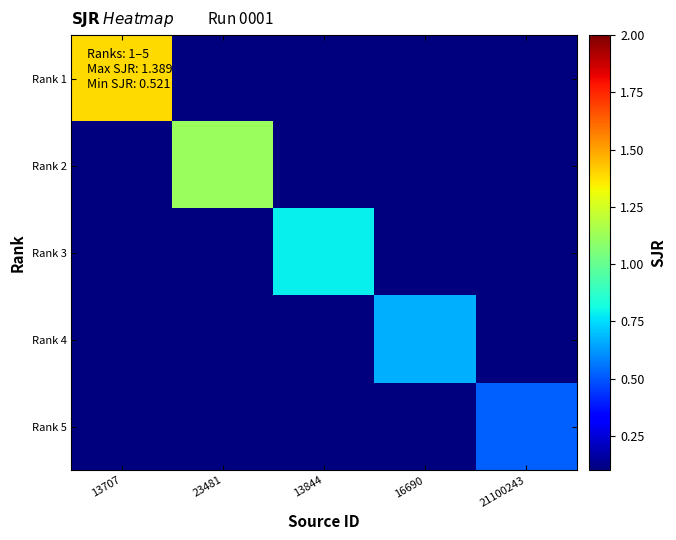

Reading left to right, what are all the values shown in this chart?

Rank 1: 13707=1.4	23481=0.0	13844=0.1	16690=0.1	21100243=0.0
Rank 2: 13707=0.1	23481=1.1	13844=0.1	16690=0.0	21100243=0.0
Rank 3: 13707=0.0	23481=0.1	13844=0.8	16690=0.1	21100243=0.0
Rank 4: 13707=0.0	23481=0.1	13844=0.0	16690=0.7	21100243=0.1
Rank 5: 13707=0.1	23481=0.0	13844=0.1	16690=0.1	21100243=0.5